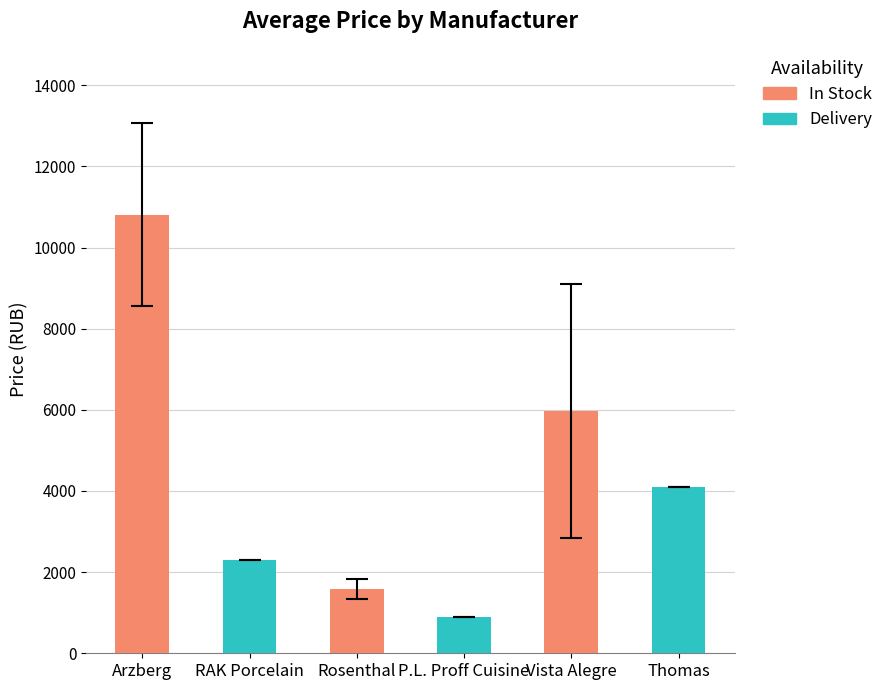

What is the label of the 3rd bar from the left?

Rosenthal